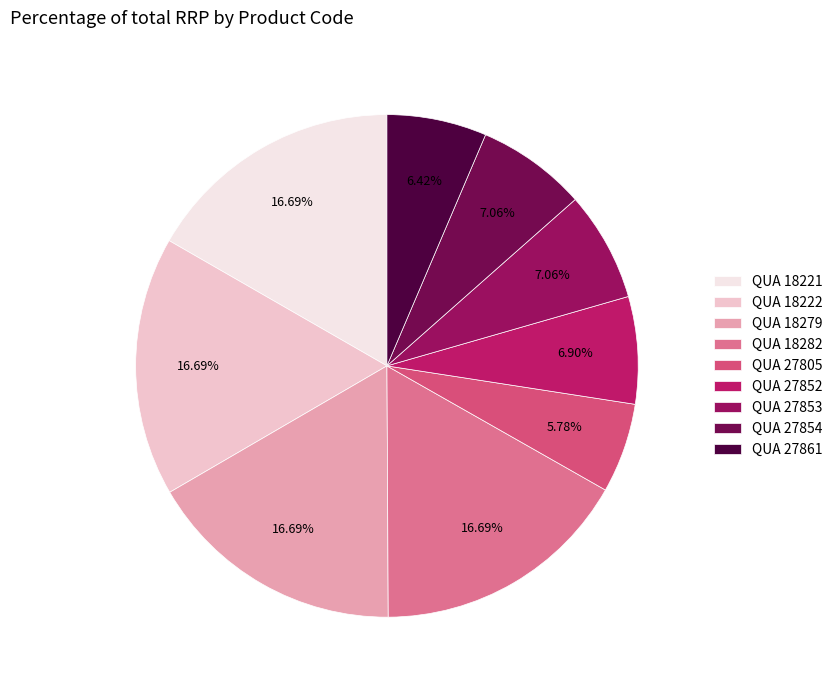

What is the ratio of the value at QUA 18222 to the value at QUA 27854?

2.4